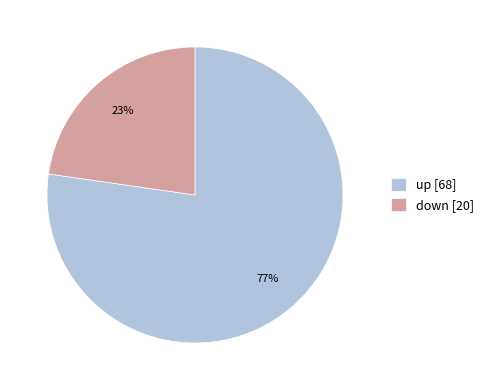

Rank the categories by value from highest to lowest.

up, down